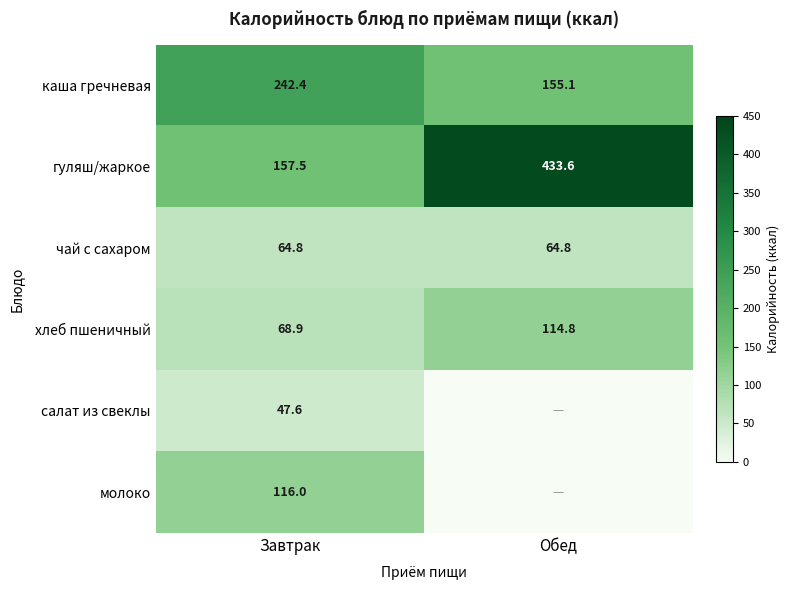

What is the highest value of the каша гречневая series?

242.4